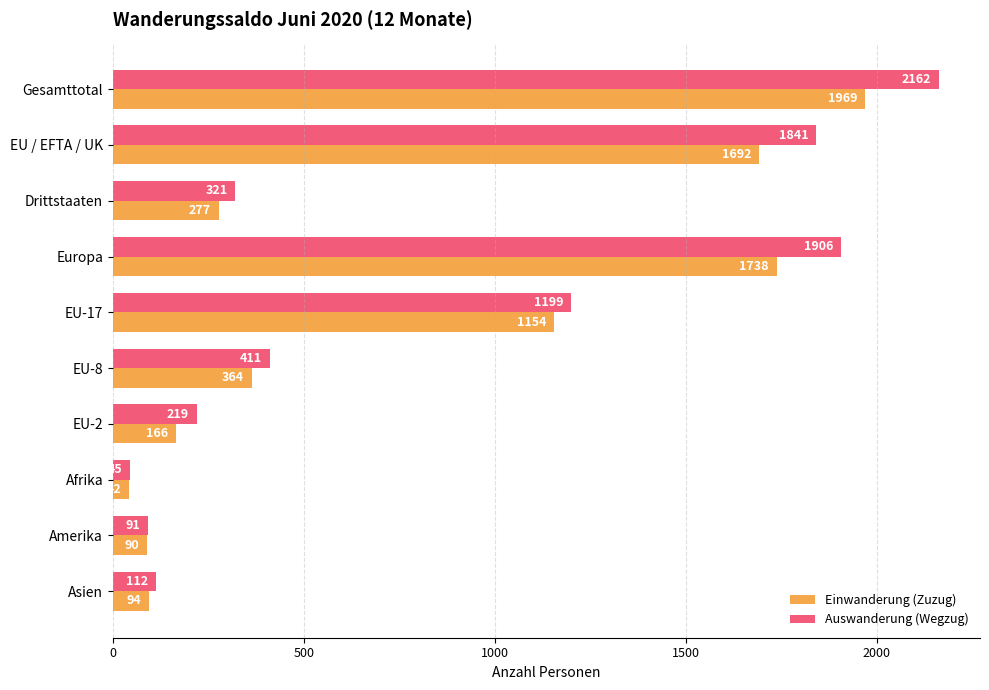

How many categories are shown in the chart?

10